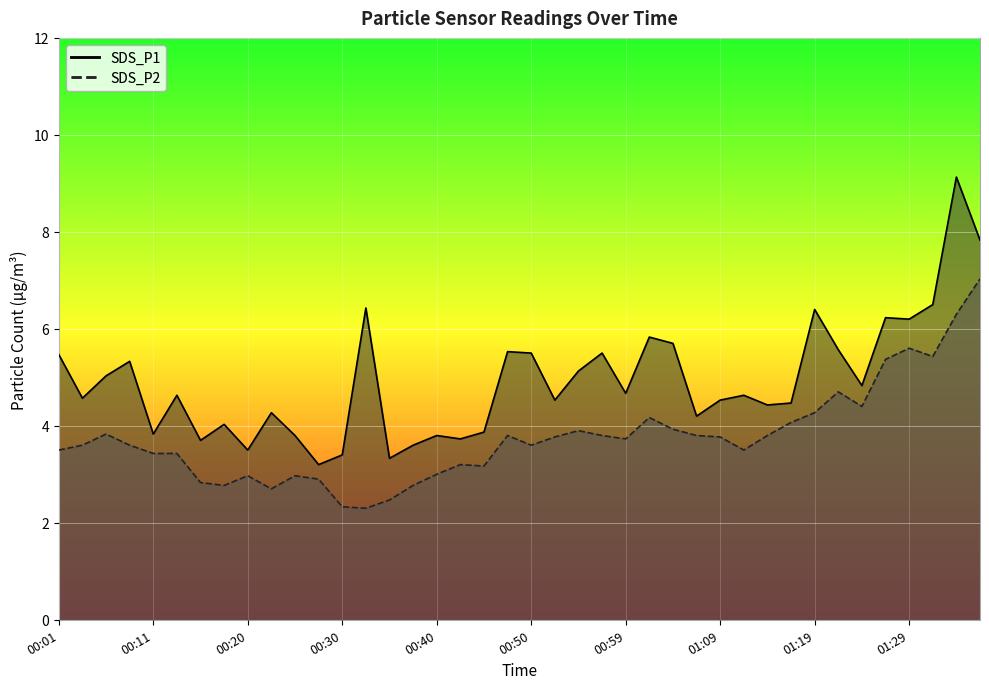

What is the difference between the SDS_P2 values at 00:28 and 00:25?

0.1